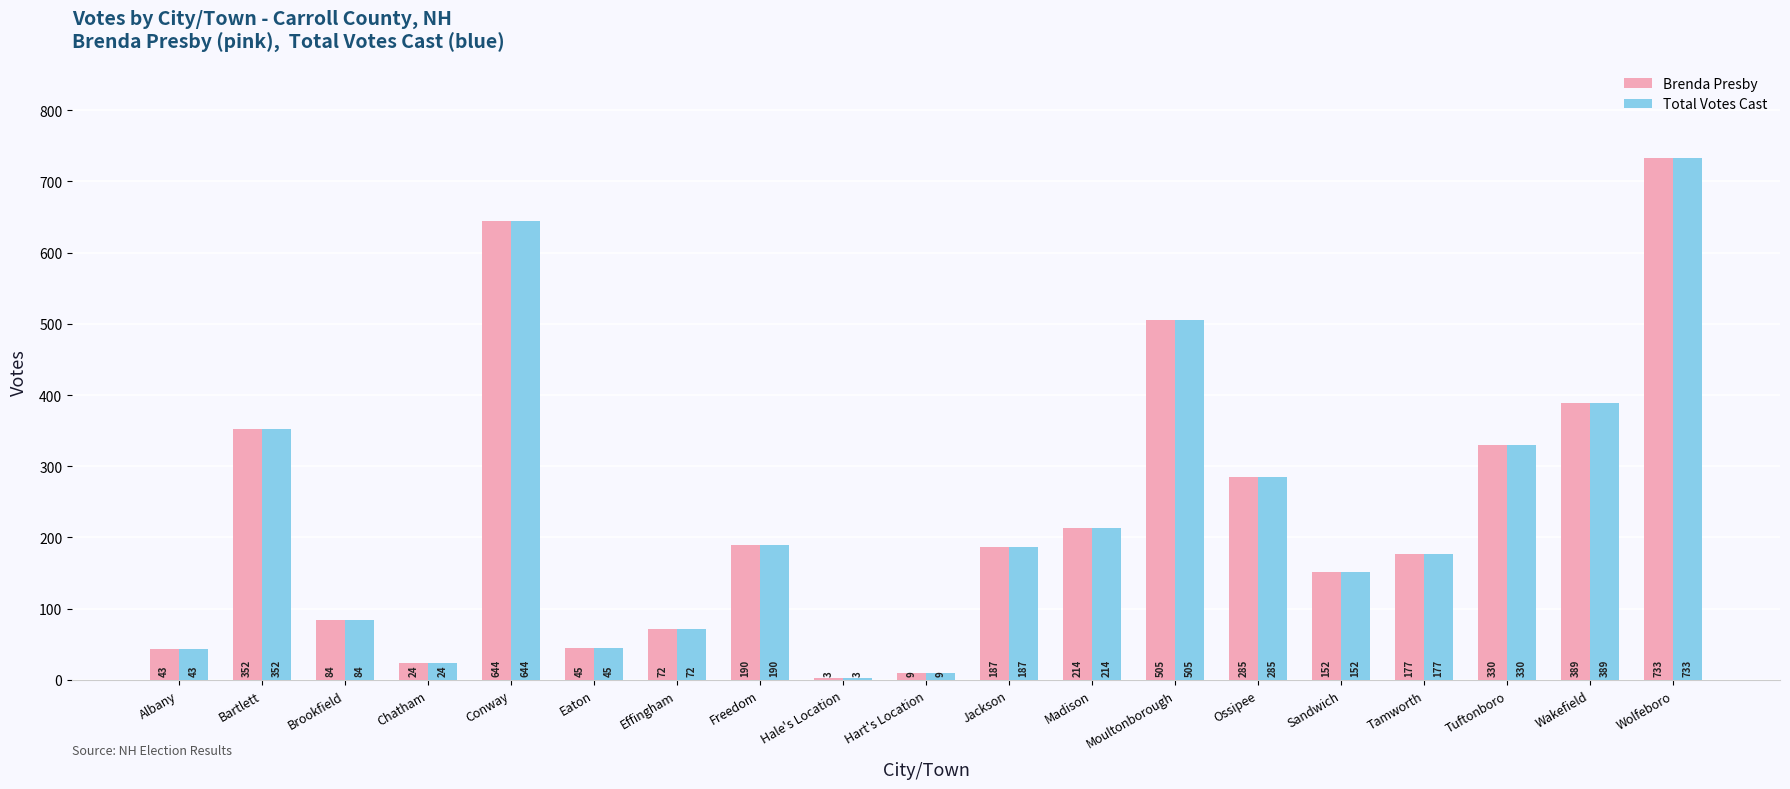

What is the value of the Brenda Presby bar at the 2nd from the left?

352